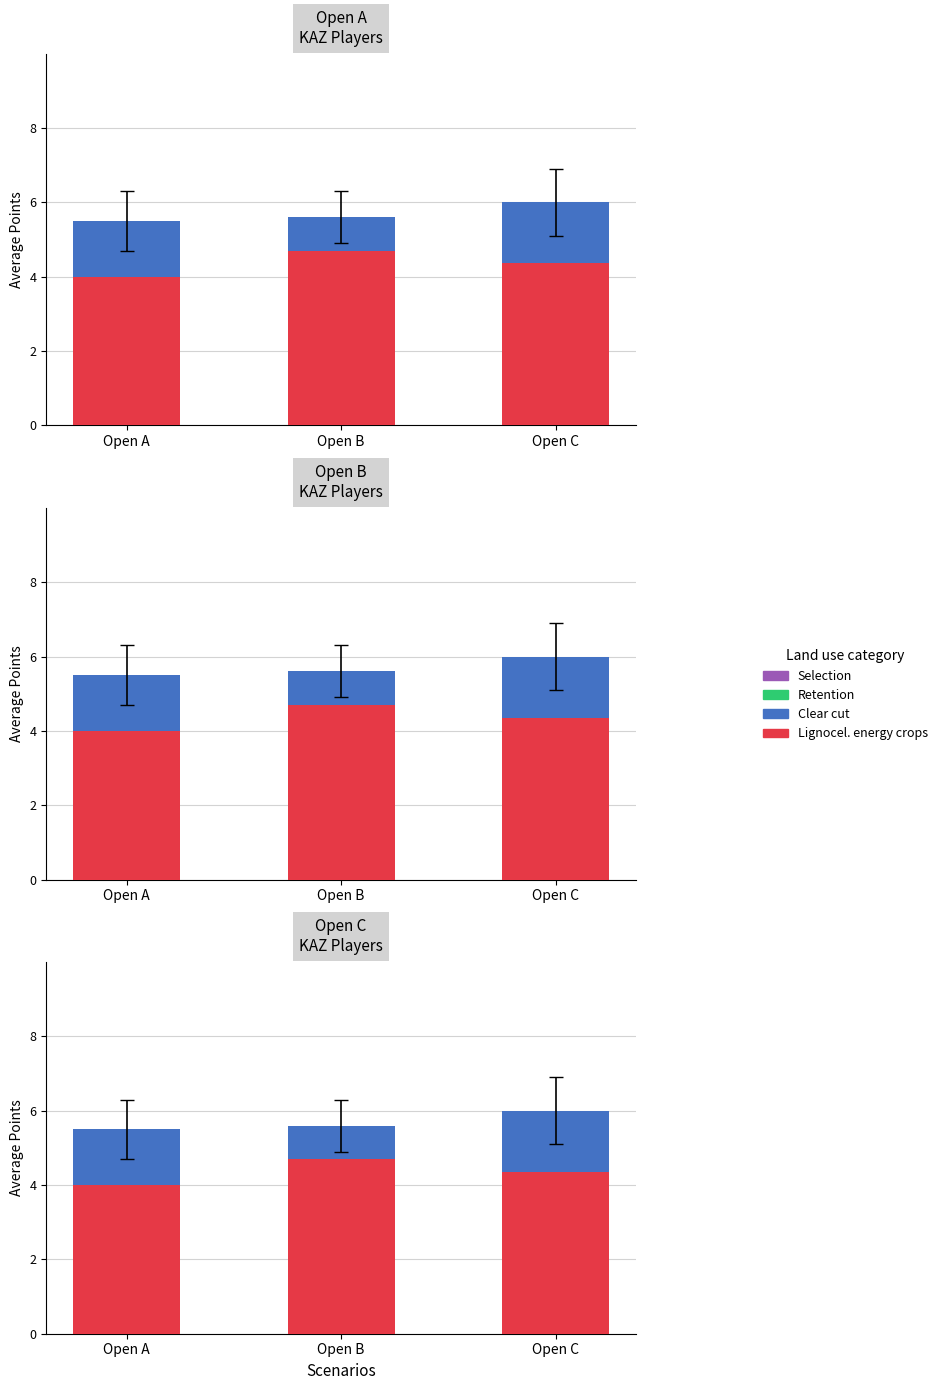

What is the difference between the Lignocel. energy crops values at Open C and Open A?

0.4